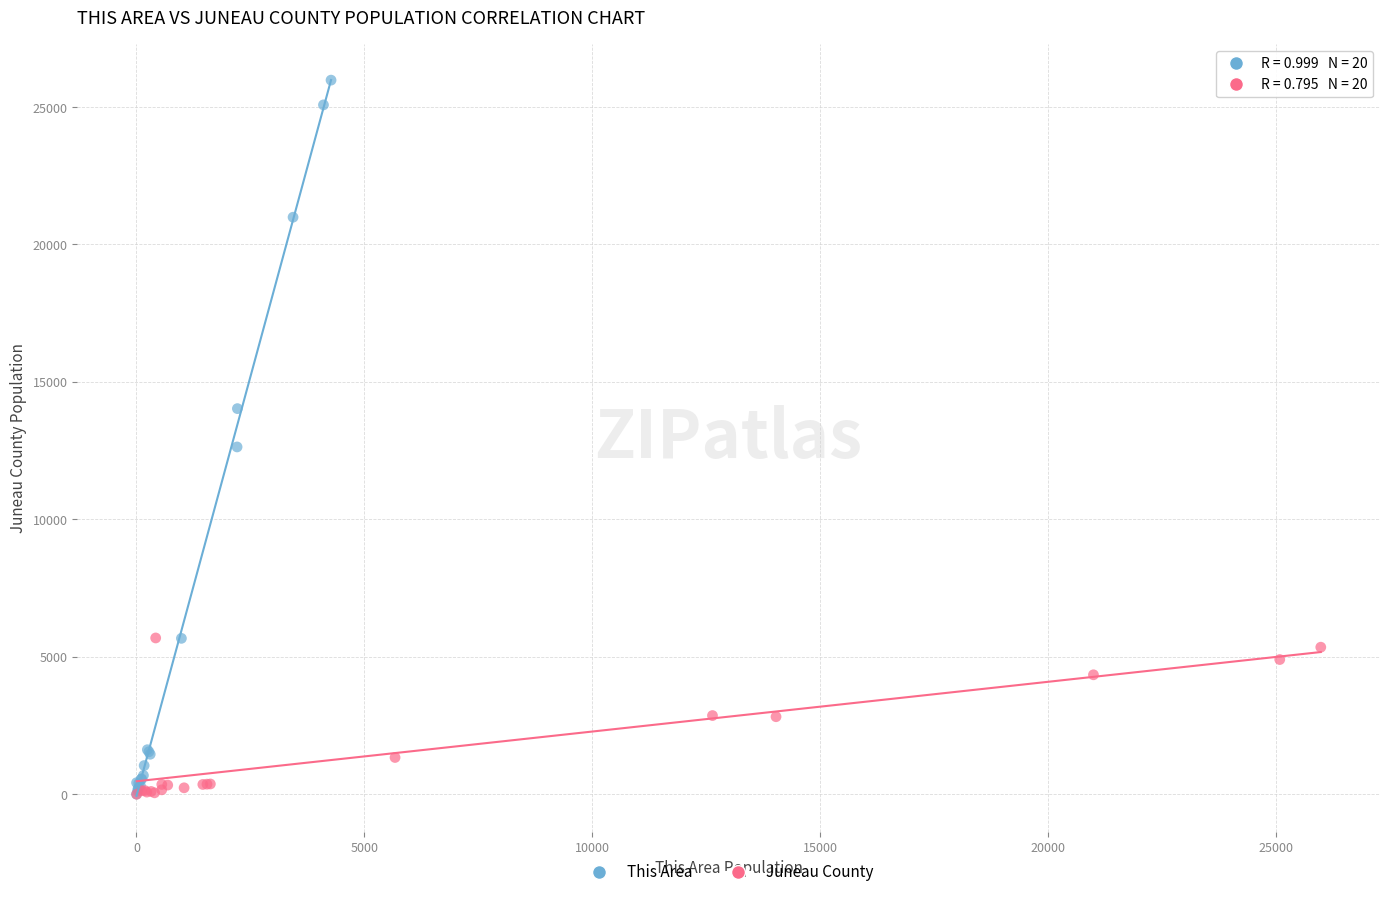

Which series contains the highest Y value?

This Area